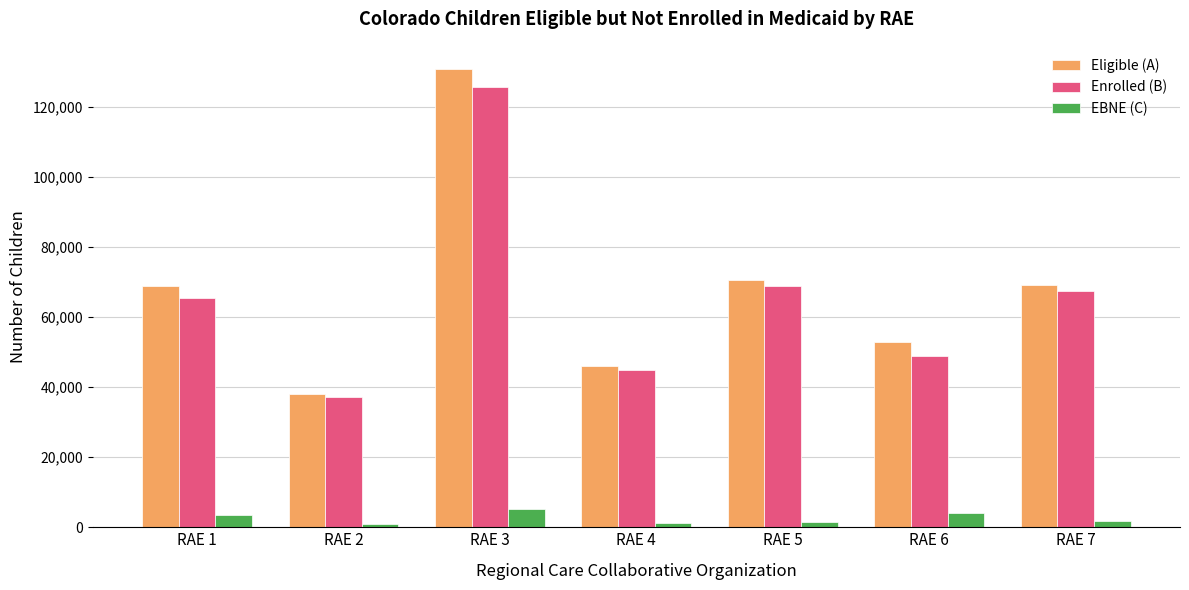

List the labels in order of Enrolled (B) value, largest first.

RAE 3, RAE 5, RAE 7, RAE 1, RAE 6, RAE 4, RAE 2